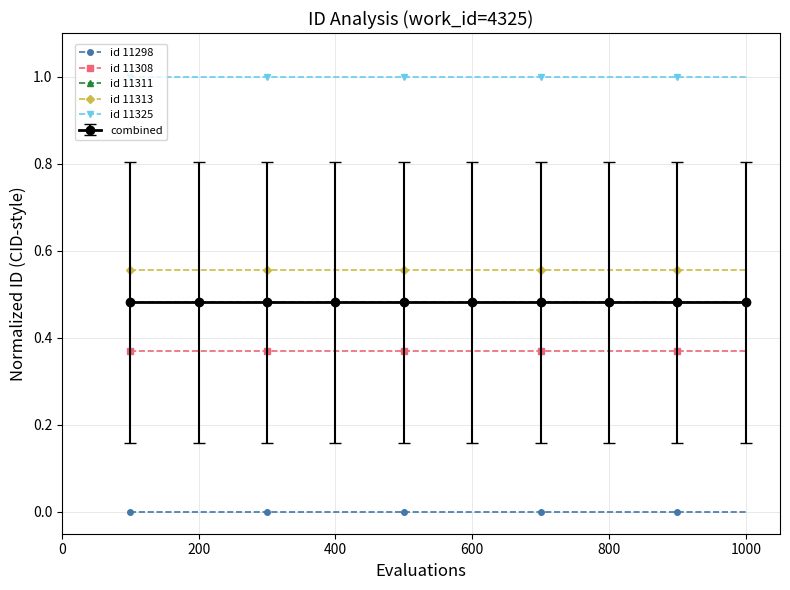

True or false: id 11298 and id 11311 intersect in this chart.

False